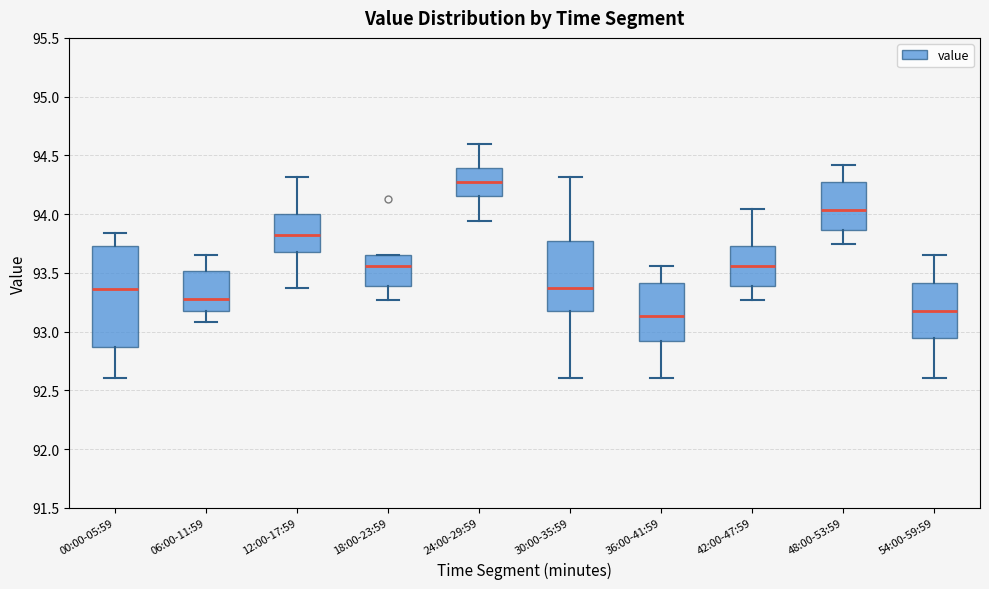

Reading left to right, transcribe this box plot: for each box, give where its median line is, the range the box spans, and where its two whiskers end, as read against the y-axis. The values are not printed on the chart, so give them approximately, as read against the axis.

00:00-05:59: median 93.35, box 92.85 to 93.75, whiskers 92.60 to 93.85
06:00-11:59: median 93.30, box 93.20 to 93.50, whiskers 93.10 to 93.65
12:00-17:59: median 93.80, box 93.70 to 94.00, whiskers 93.35 to 94.30
18:00-23:59: median 93.55, box 93.40 to 93.65, whiskers 93.25 to 93.65
24:00-29:59: median 94.30, box 94.15 to 94.40, whiskers 93.95 to 94.60
30:00-35:59: median 93.35, box 93.20 to 93.75, whiskers 92.60 to 94.30
36:00-41:59: median 93.15, box 92.90 to 93.40, whiskers 92.60 to 93.55
42:00-47:59: median 93.55, box 93.40 to 93.75, whiskers 93.25 to 94.05
48:00-53:59: median 94.05, box 93.85 to 94.25, whiskers 93.75 to 94.40
54:00-59:59: median 93.20, box 92.95 to 93.40, whiskers 92.60 to 93.65